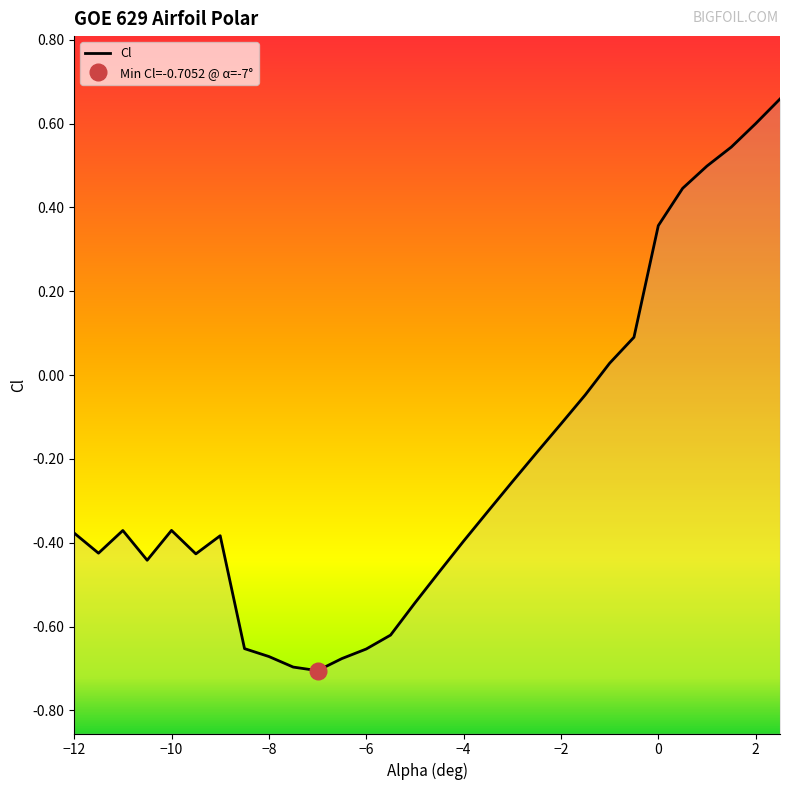

What is the value of the 4th point from the left?

-0.4